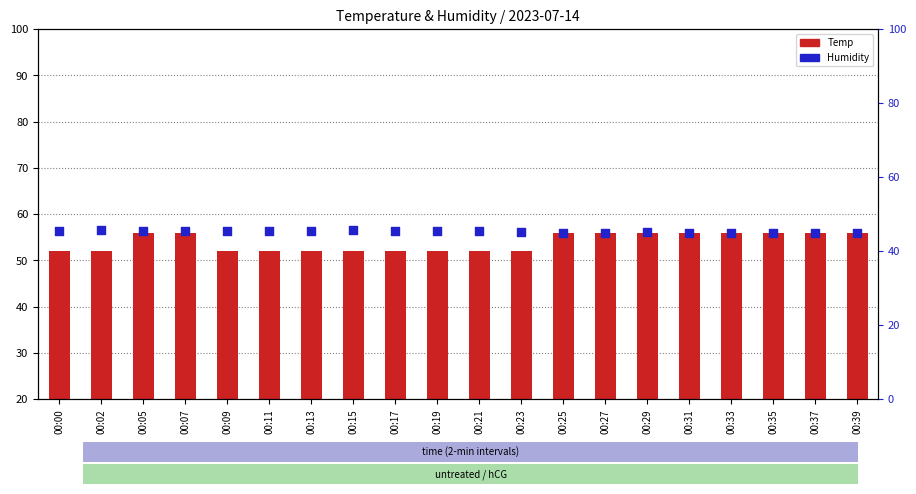

At which category is the sum across all series the highest?

00:05